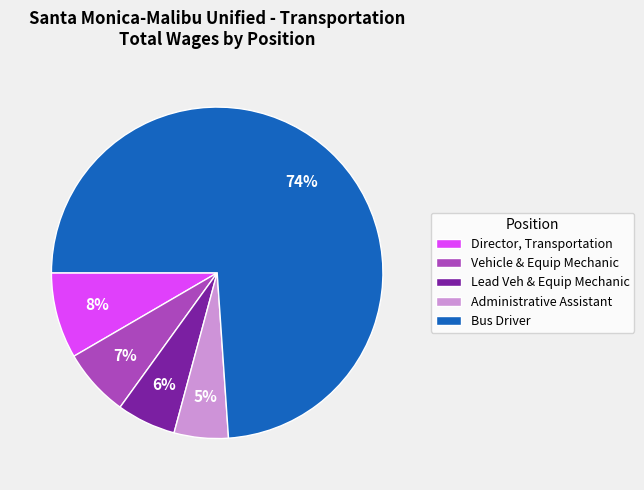

To the nearest percent, what is the difference between the Bus Driver and Vehicle & Equip Mechanic slice percentages?

67%